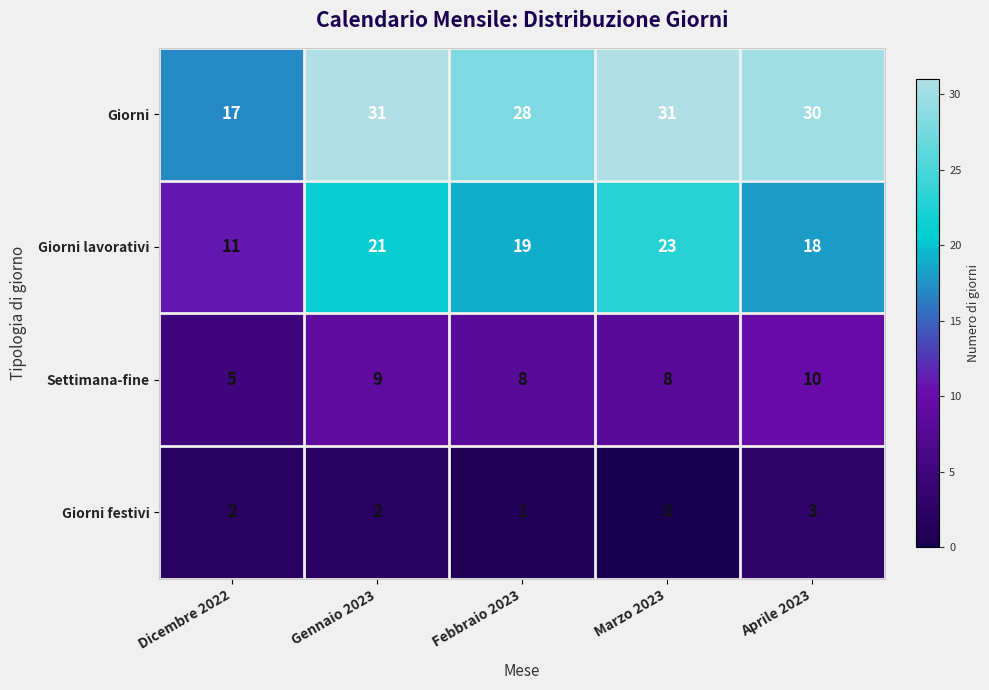

Reading left to right, transcribe all the data shown in this chart.

Giorni: Dicembre 2022=17	Gennaio 2023=31	Febbraio 2023=28	Marzo 2023=31	Aprile 2023=30
Giorni lavorativi: Dicembre 2022=11	Gennaio 2023=21	Febbraio 2023=19	Marzo 2023=23	Aprile 2023=18
Settimana-fine: Dicembre 2022=5	Gennaio 2023=9	Febbraio 2023=8	Marzo 2023=8	Aprile 2023=10
Giorni festivi: Dicembre 2022=2	Gennaio 2023=2	Febbraio 2023=1	Marzo 2023=0	Aprile 2023=3